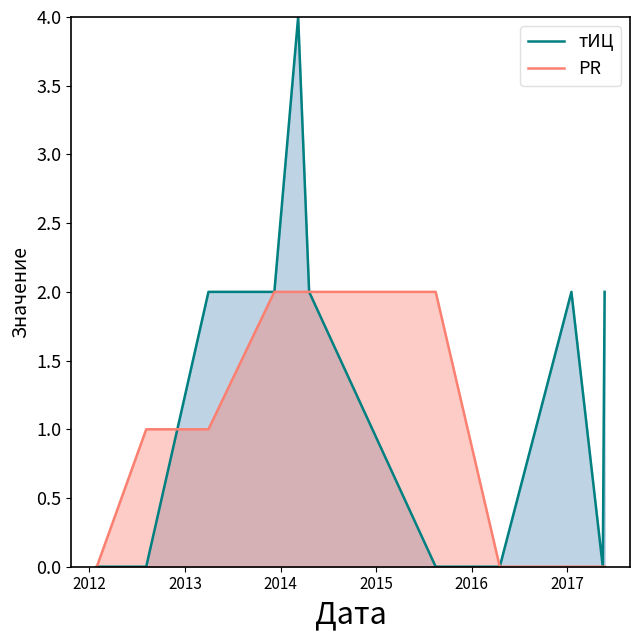

True or false: тИЦ has more than 0 points higher than both neighbors.

True